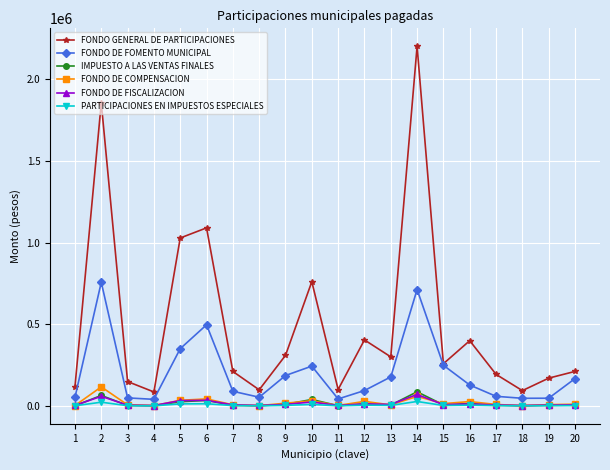

What is the sum of all PARTICIPACIONES EN IMPUESTOS ESPECIALES values?

126254